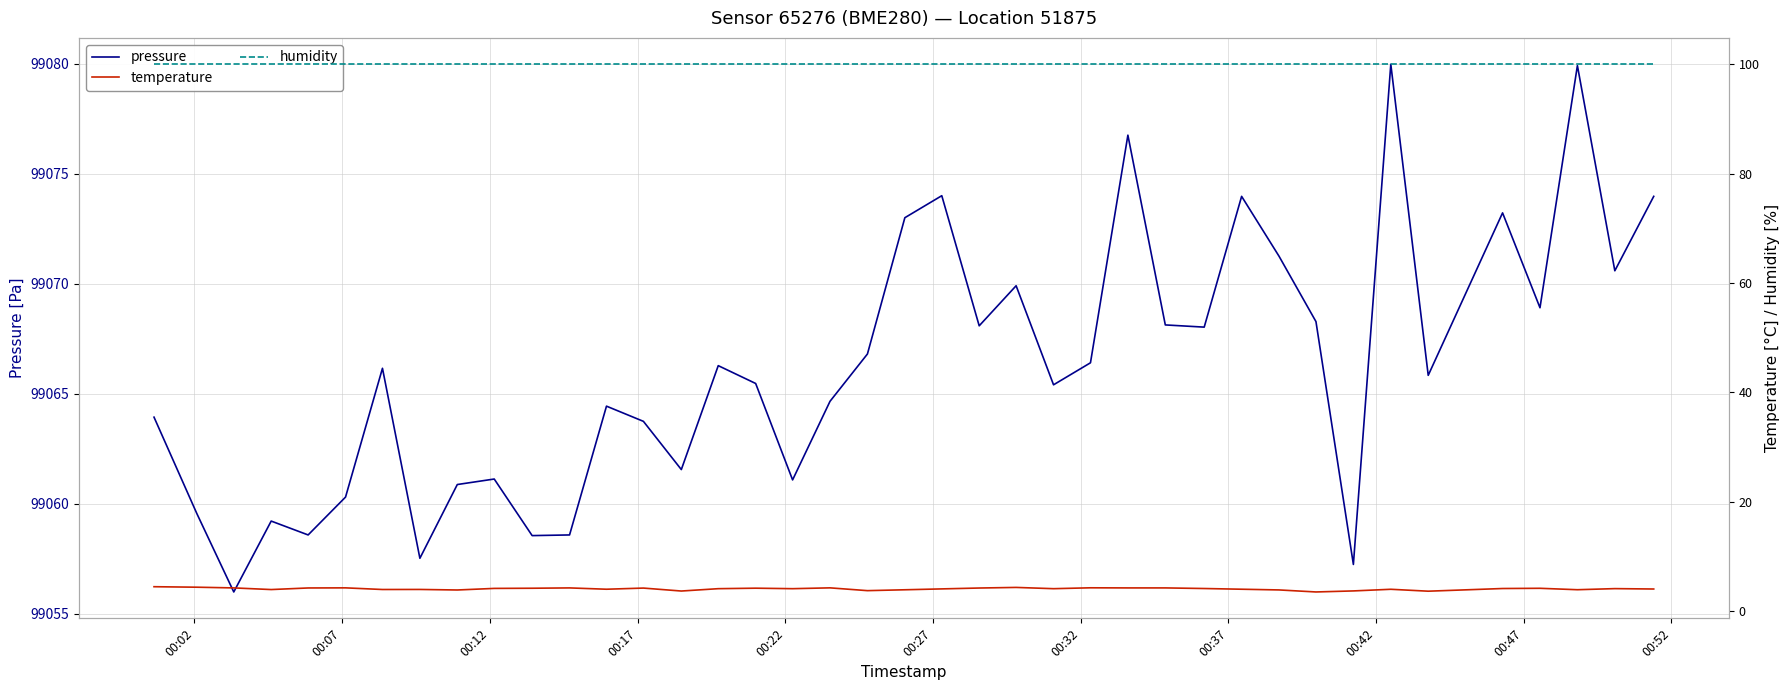

Which series has the widest spread of values?

pressure